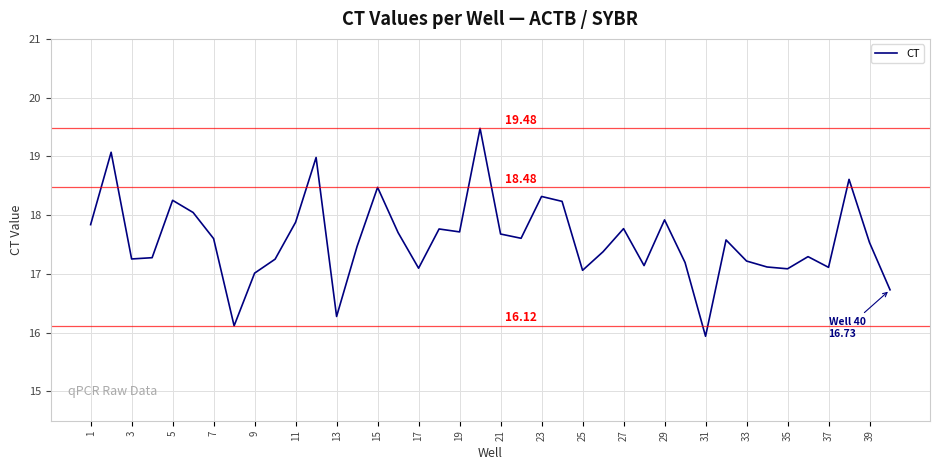

What is the difference between the maximum and minimum values?

3.5